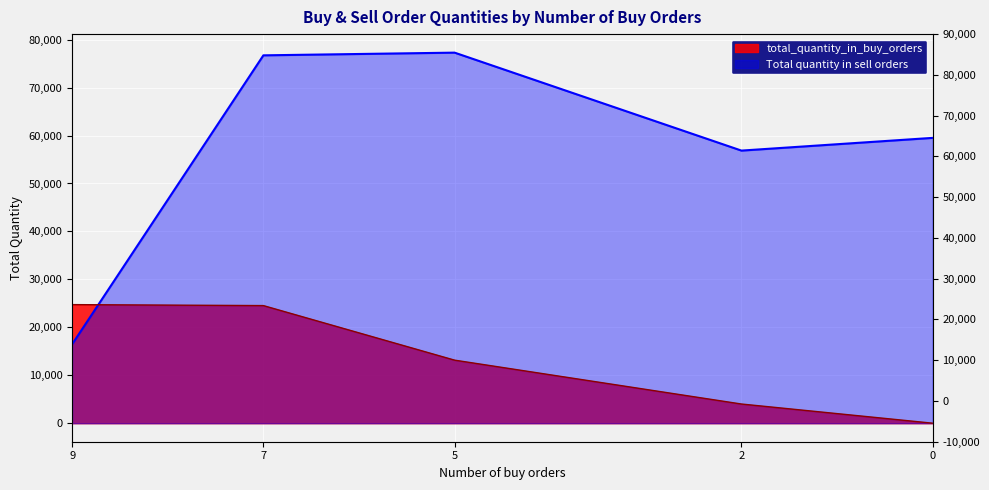

Reading right to left, what are all the values shown in this chart?

total_quantity_in_buy_orders: 0	4000	13150	24530	24734
Total quantity in sell orders: 59514	56861	77293	76730	16468